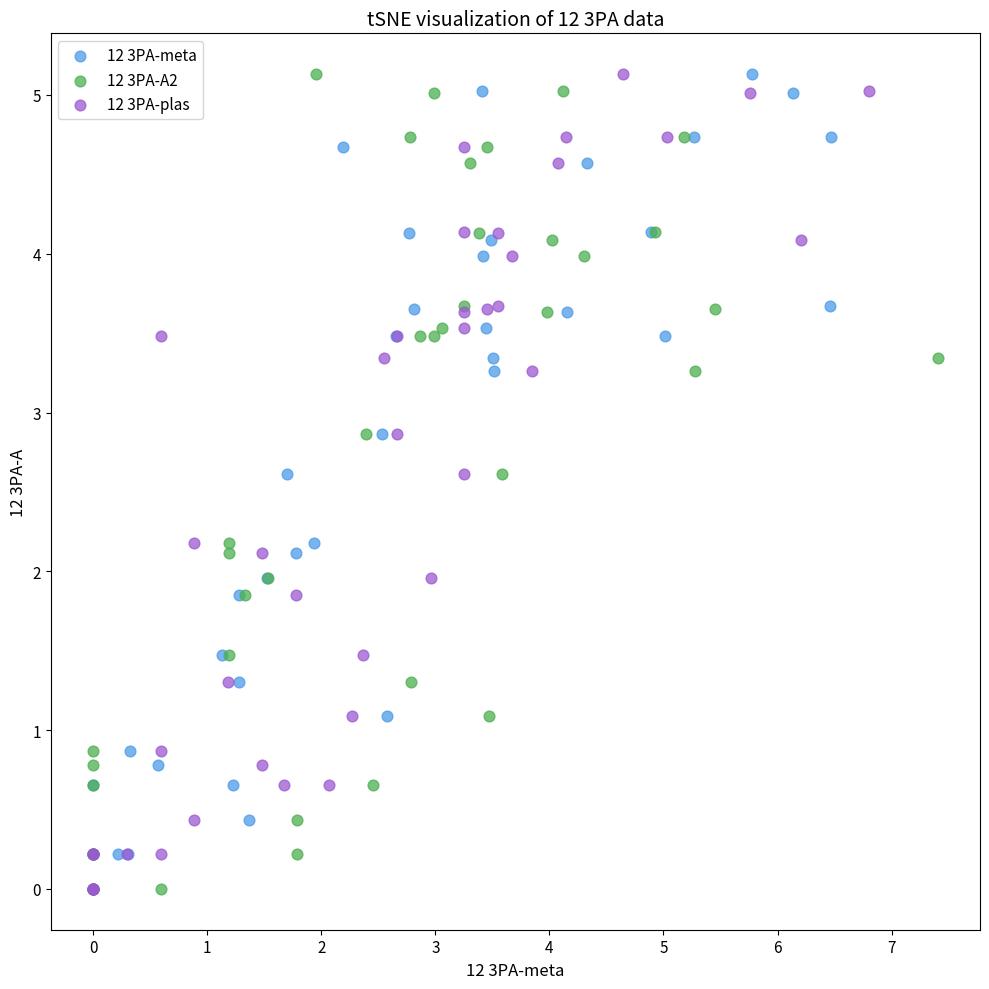

What are all the series names shown in the legend?

12 3PA-meta, 12 3PA-A2, 12 3PA-plas